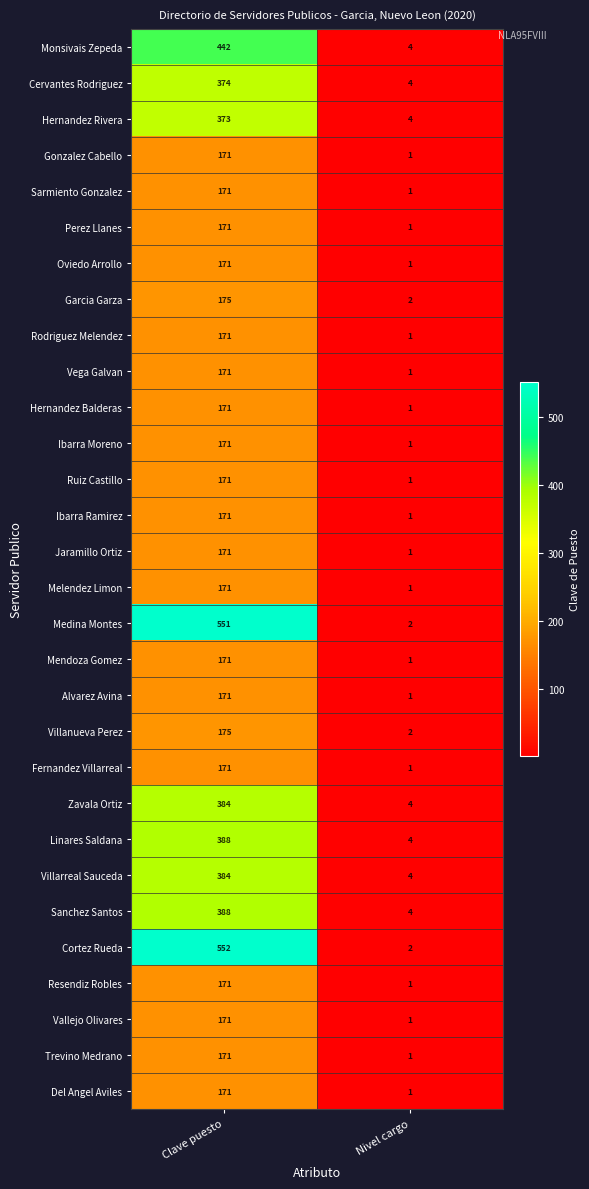

What is the sum of all Linares Saldana values?

392